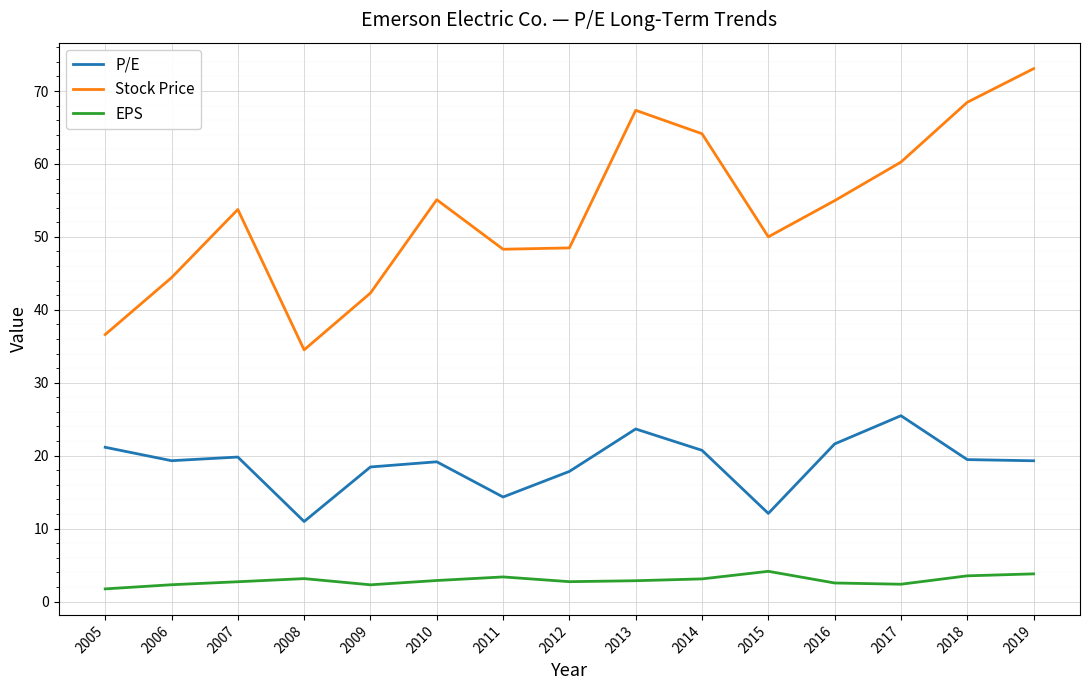

What are all the series names shown in the legend?

P/E, Stock Price, EPS